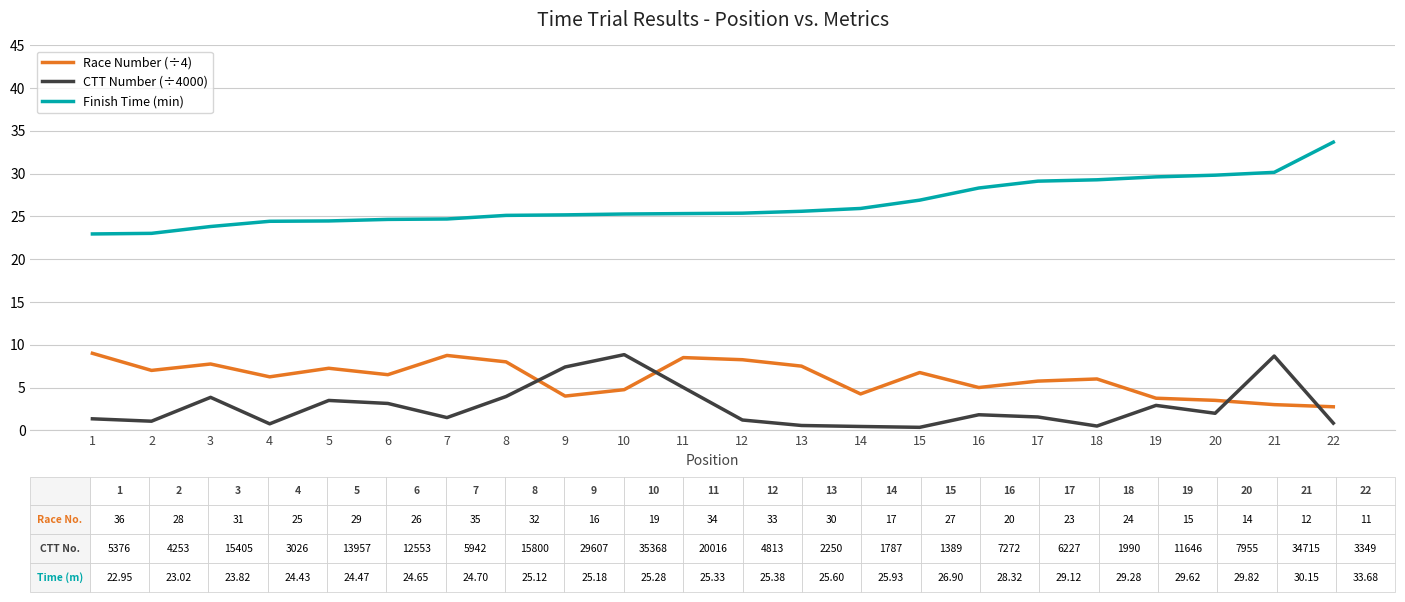

Which series has the largest total across all categories?

Finish Time (min)